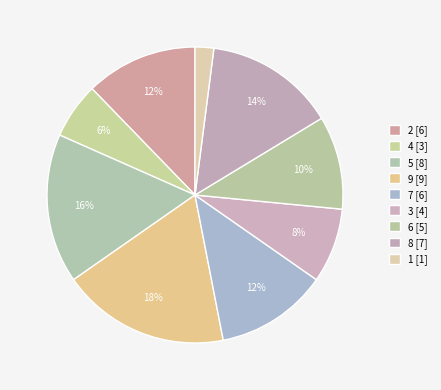

To the nearest percent, what is the difference between the 7 and 1 slice percentages?

10%